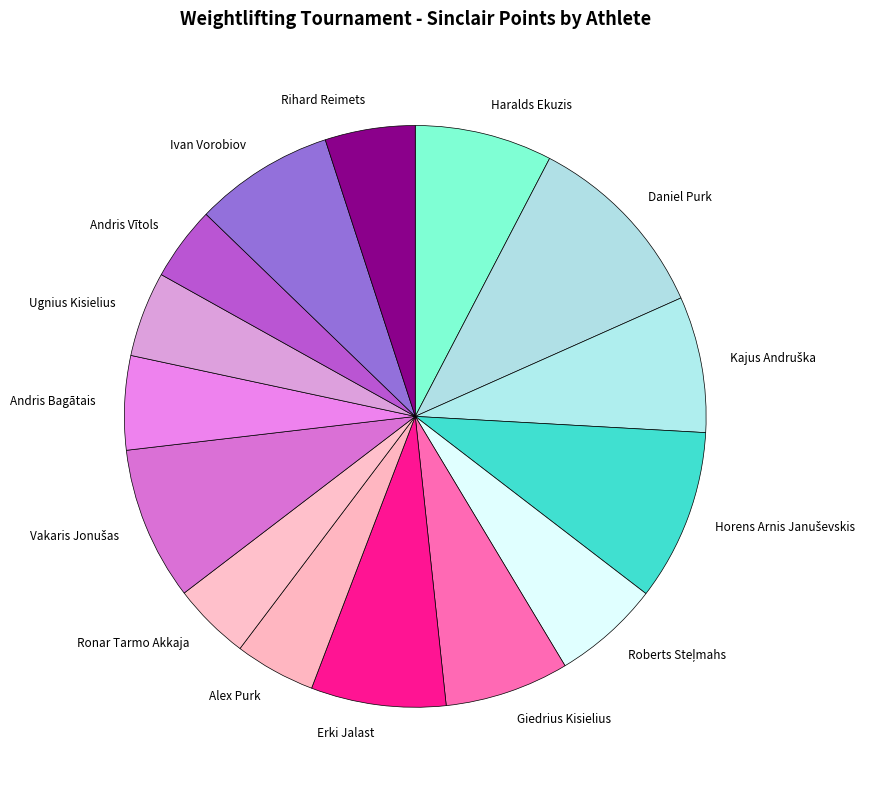

What is the largest slice in the pie chart?

Daniel Purk